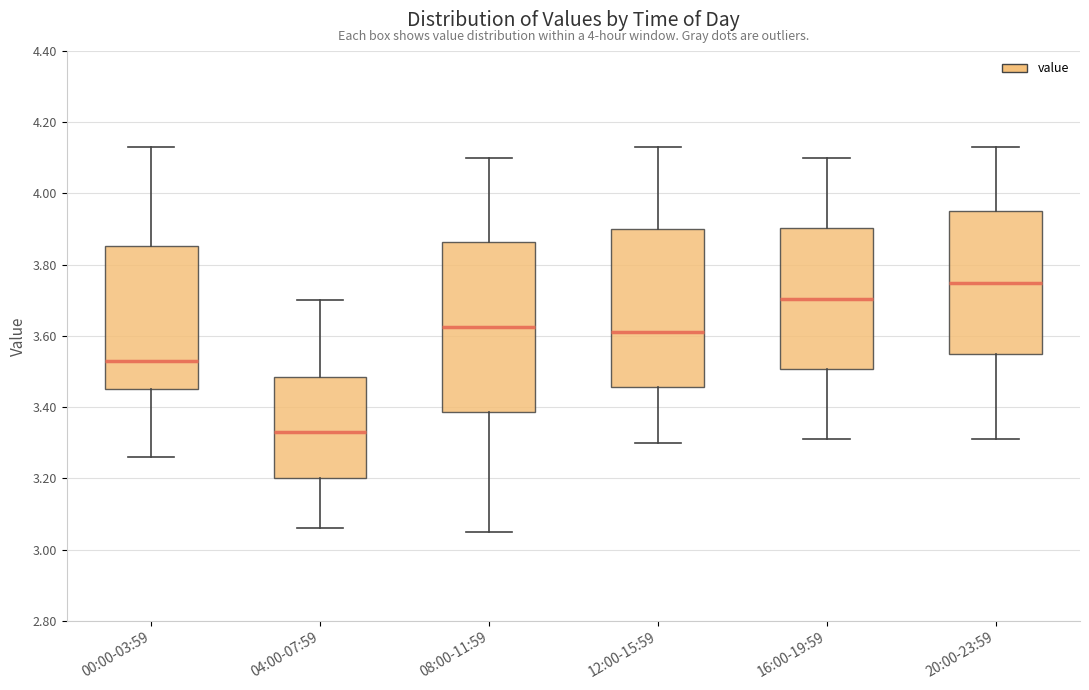

Where is the lower edge of the box for 20:00-23:59 on the y-axis? The values are not printed on the chart, so give them approximately, as read against the axis.

3.56